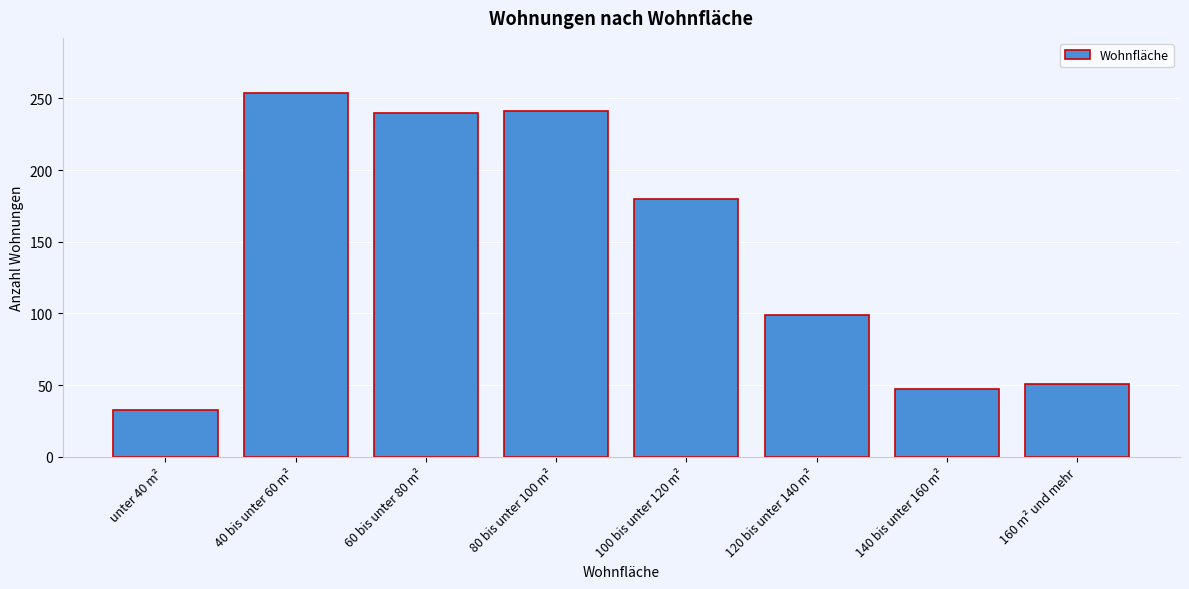

What is the change in value from unter 40 m² to 80 bis unter 100 m²?

+208